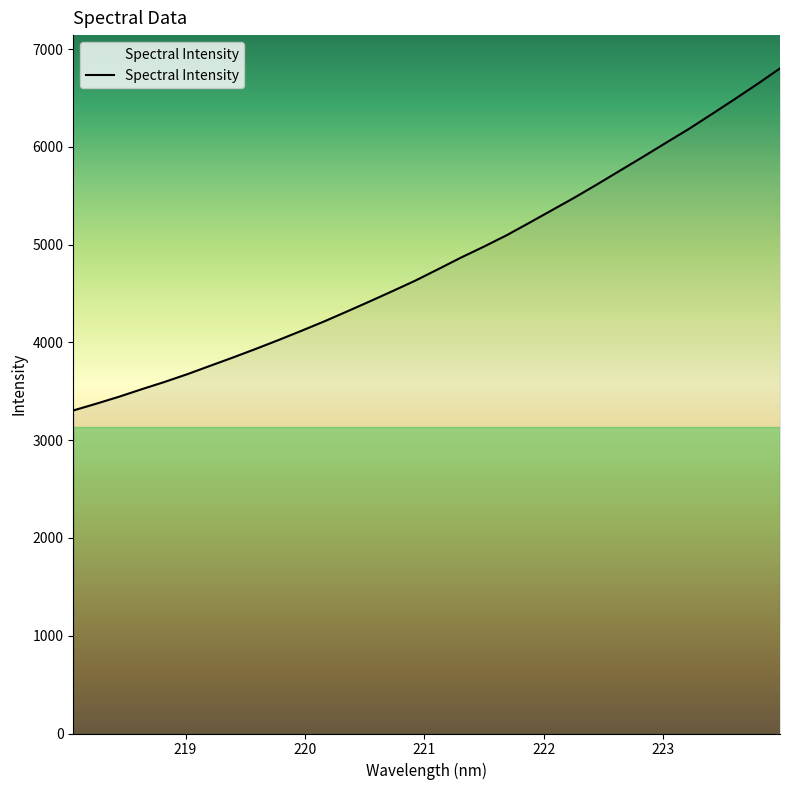

What is the minimum value shown in the chart?

3304.5